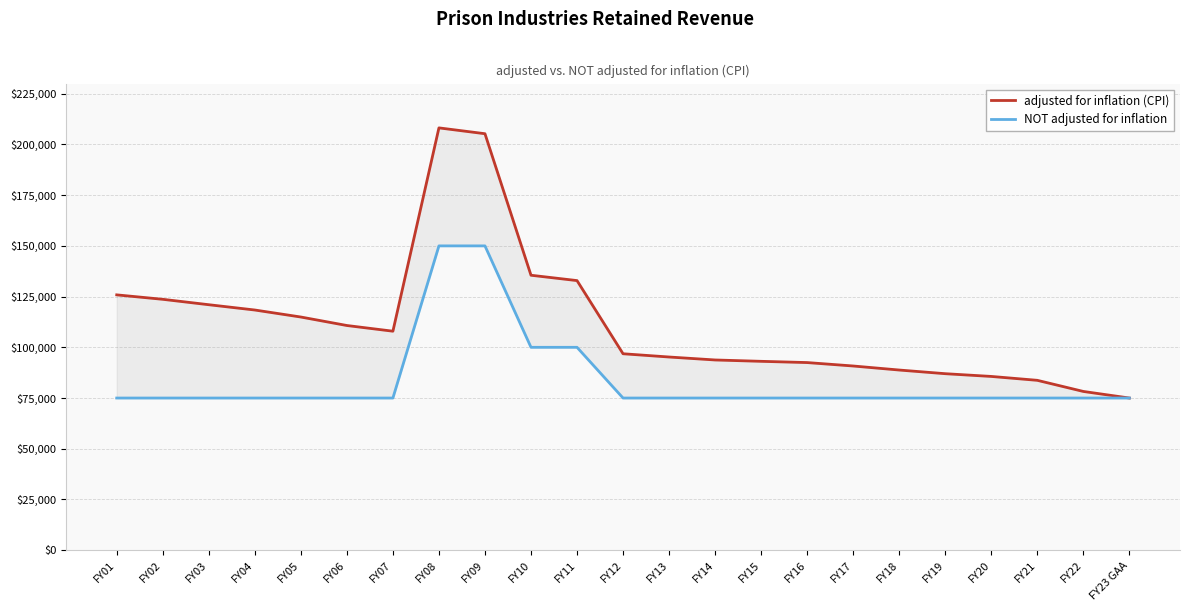

True or false: NOT adjusted for inflation and adjusted for inflation (CPI) cross at least once.

False